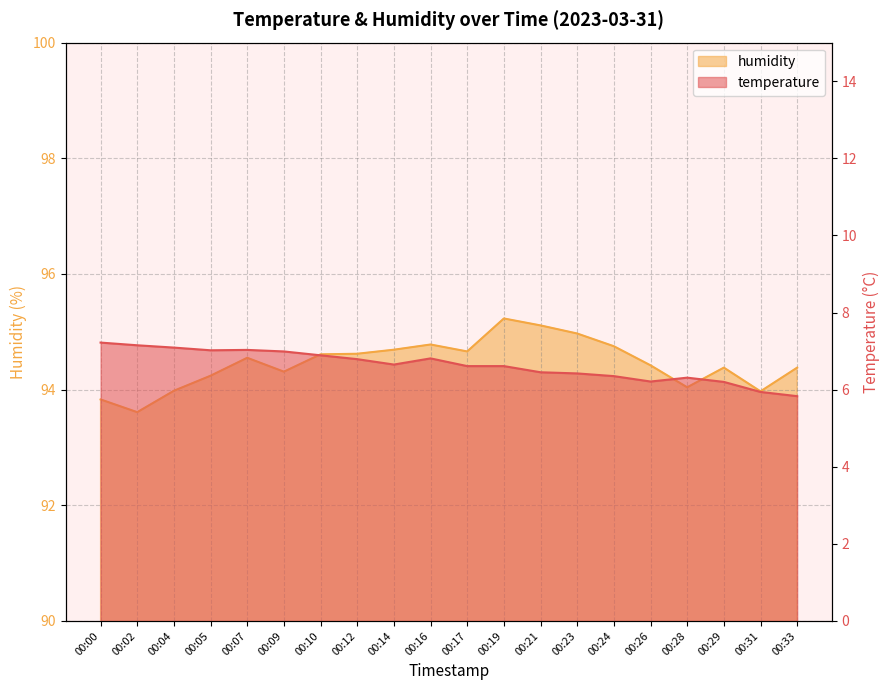

At how many categories does at least one series exceed 10?

20